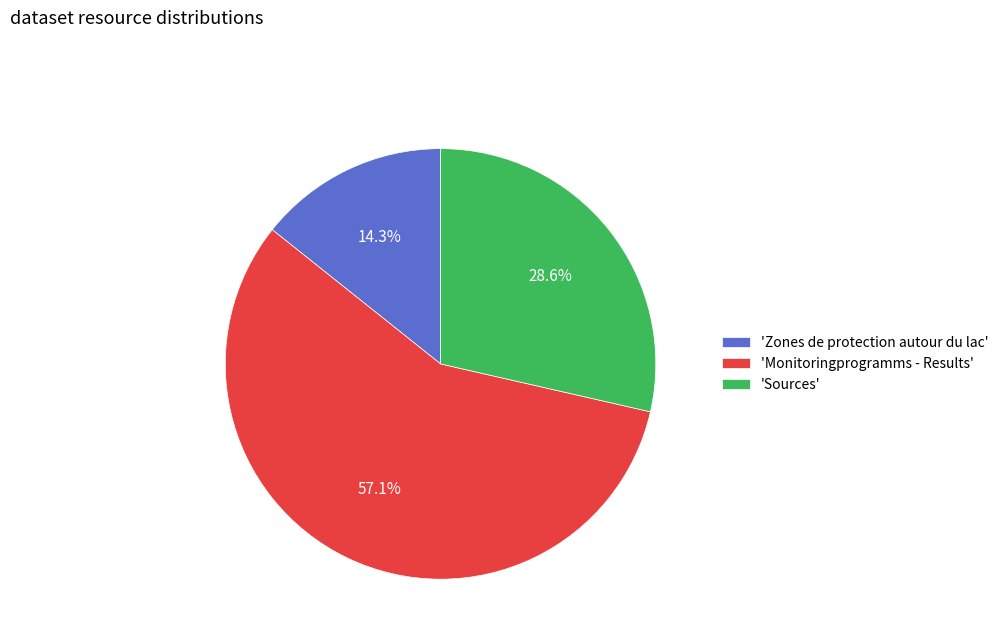

Which slice is the smallest?

'Zones de protection autour du lac'